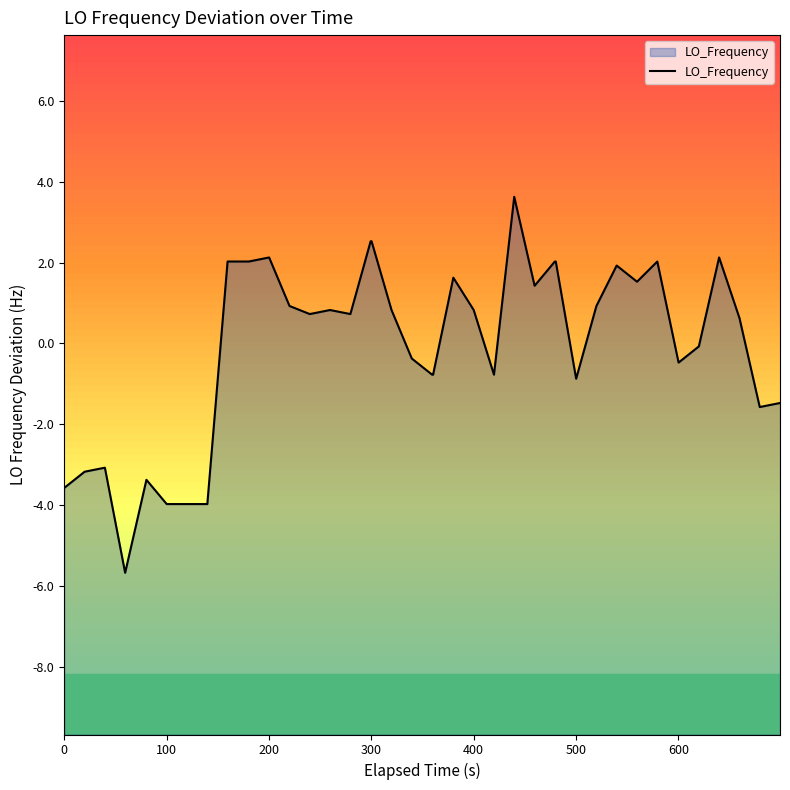

What is the difference between the second highest and second lowest values?

6.5